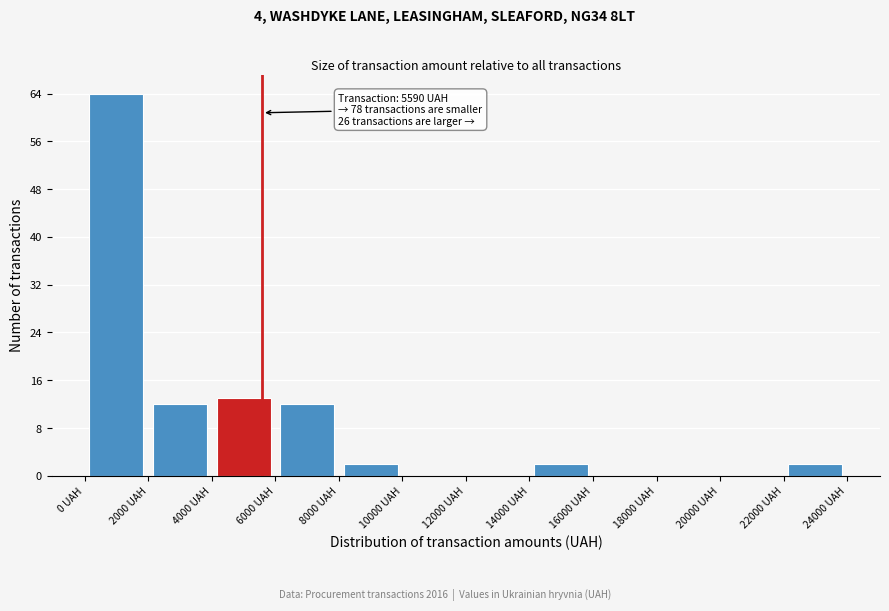

Over which range of the x-axis is the bar tallest?

0 to 2000